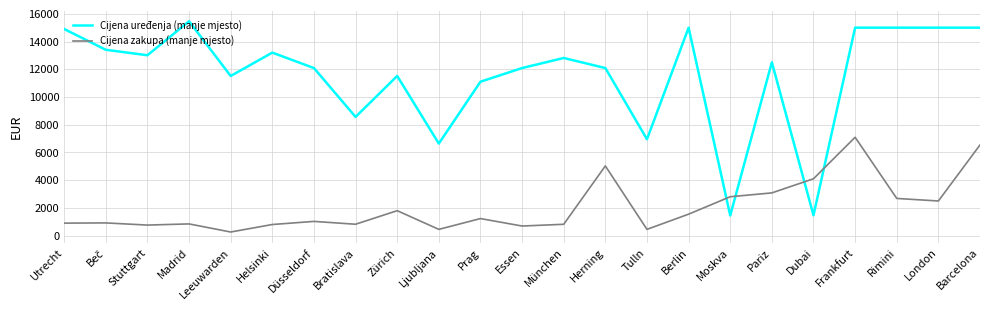

Rank the series by their average value, from lowest to highest.

Cijena zakupa (manje mjesto), Cijena uređenja (manje mjesto)